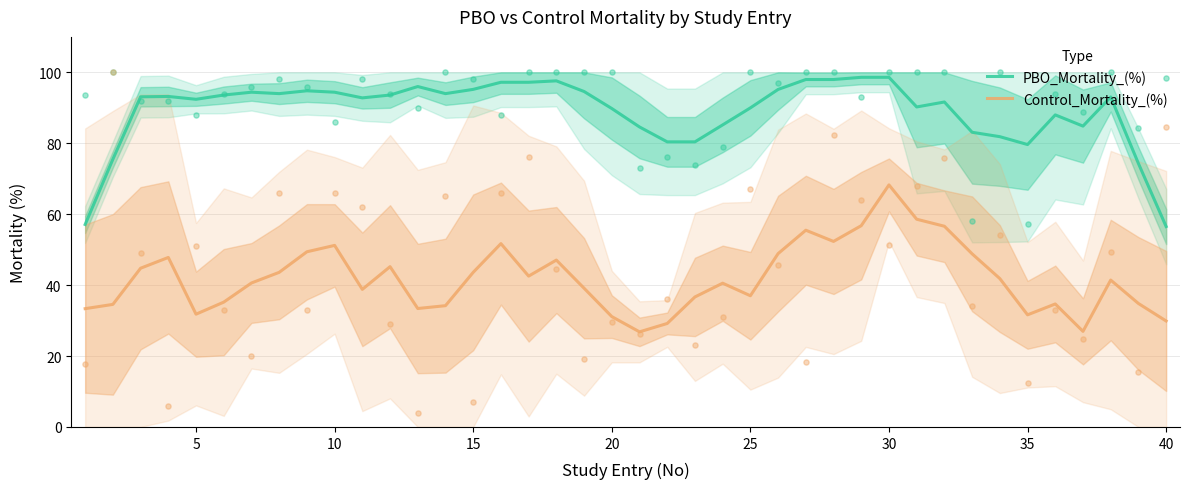

What is the lowest value of the PBO_Mortality_(%) series?

56.5